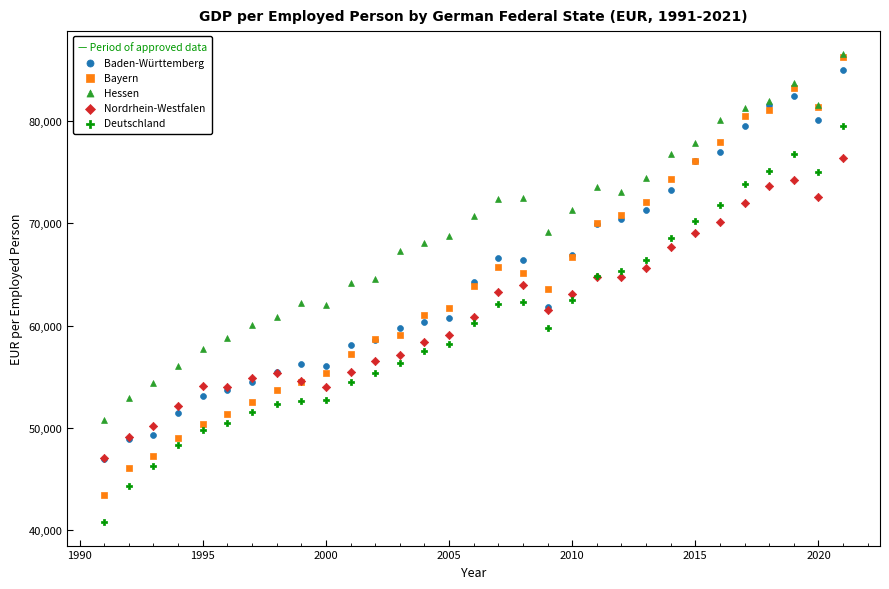

What are all the series names shown in the legend?

Baden-Württemberg, Bayern, Hessen, Nordrhein-Westfalen, Deutschland